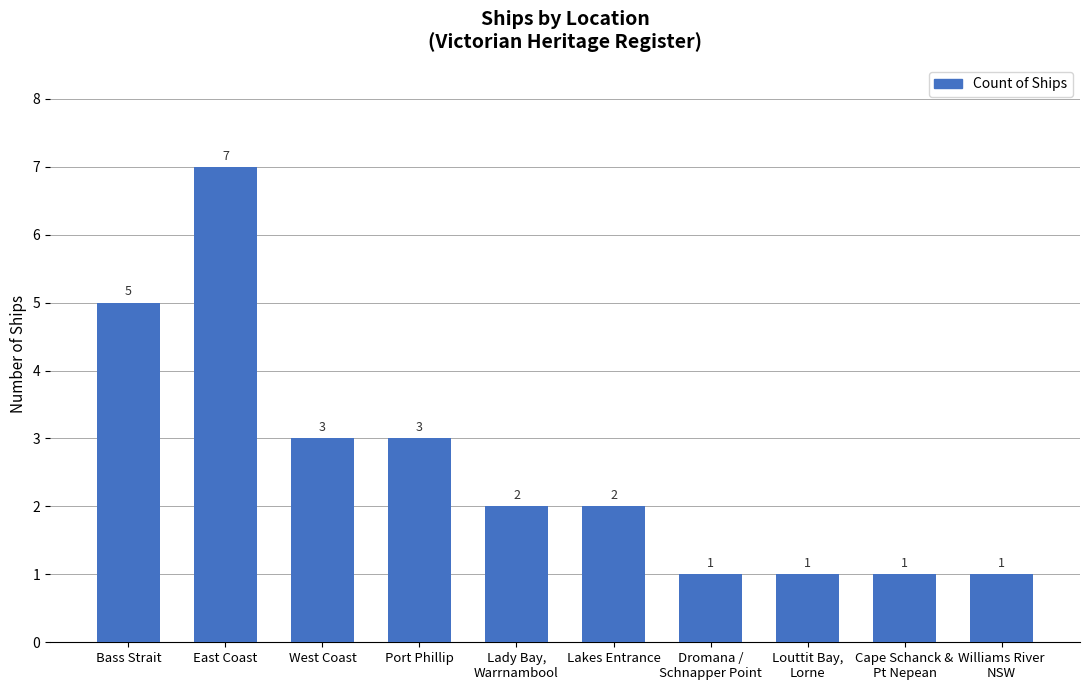

Which category has the highest value across all series?

East Coast